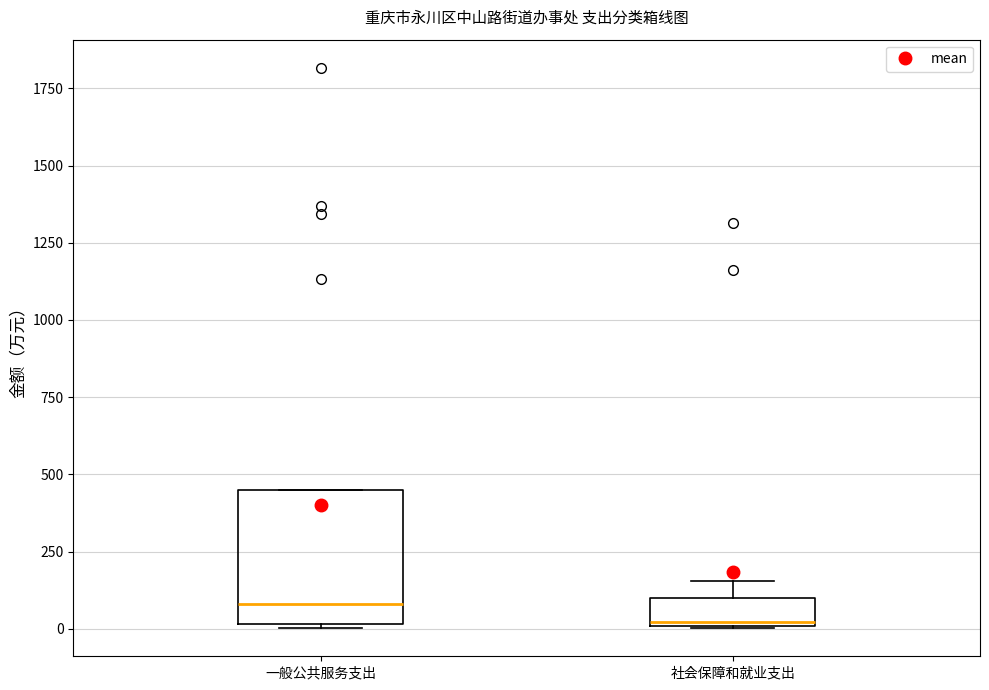

Reading left to right, transcribe this box plot: for each box, give where its median line is, the range the box spans, and where its two whiskers end, as read against the y-axis. The values are not printed on the chart, so give them approximately, as read against the axis.

一般公共服务支出: median 100, box 0 to 450, whiskers 0 to 450
社会保障和就业支出: median 0, box 0 to 100, whiskers 0 to 150